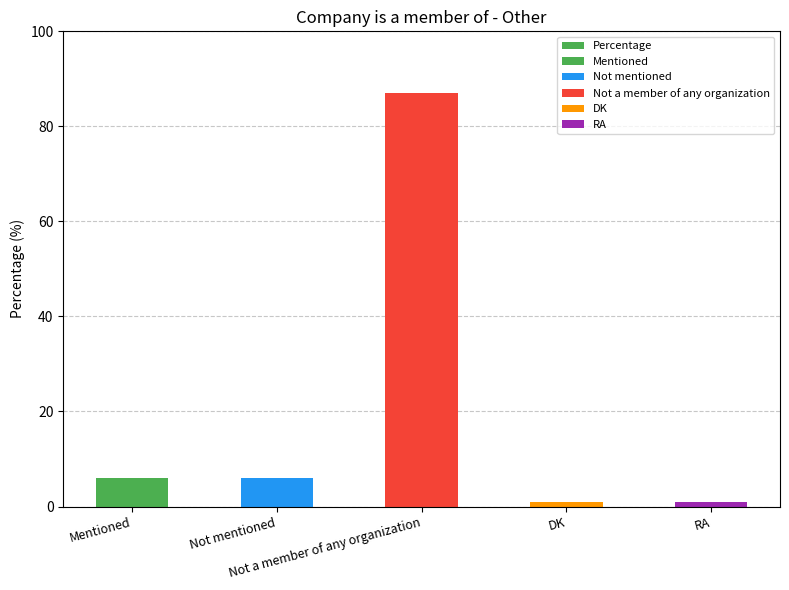

What is the label of the 1st bar from the left?

Mentioned